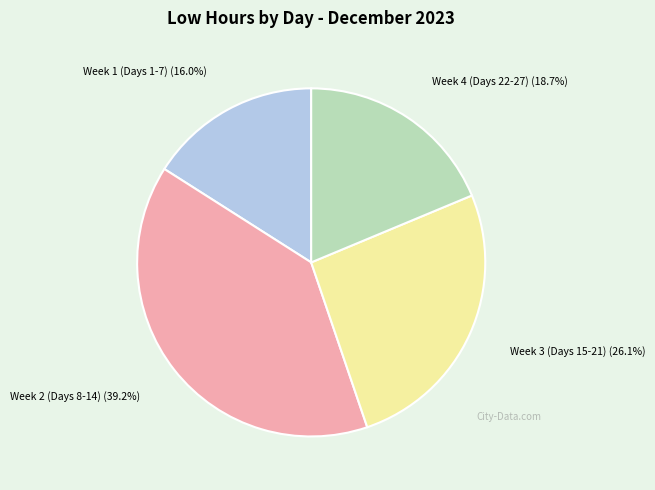

Approximately how many times larger is the value at Week 1 (Days 1-7) compared to Week 3 (Days 15-21)?

0.6